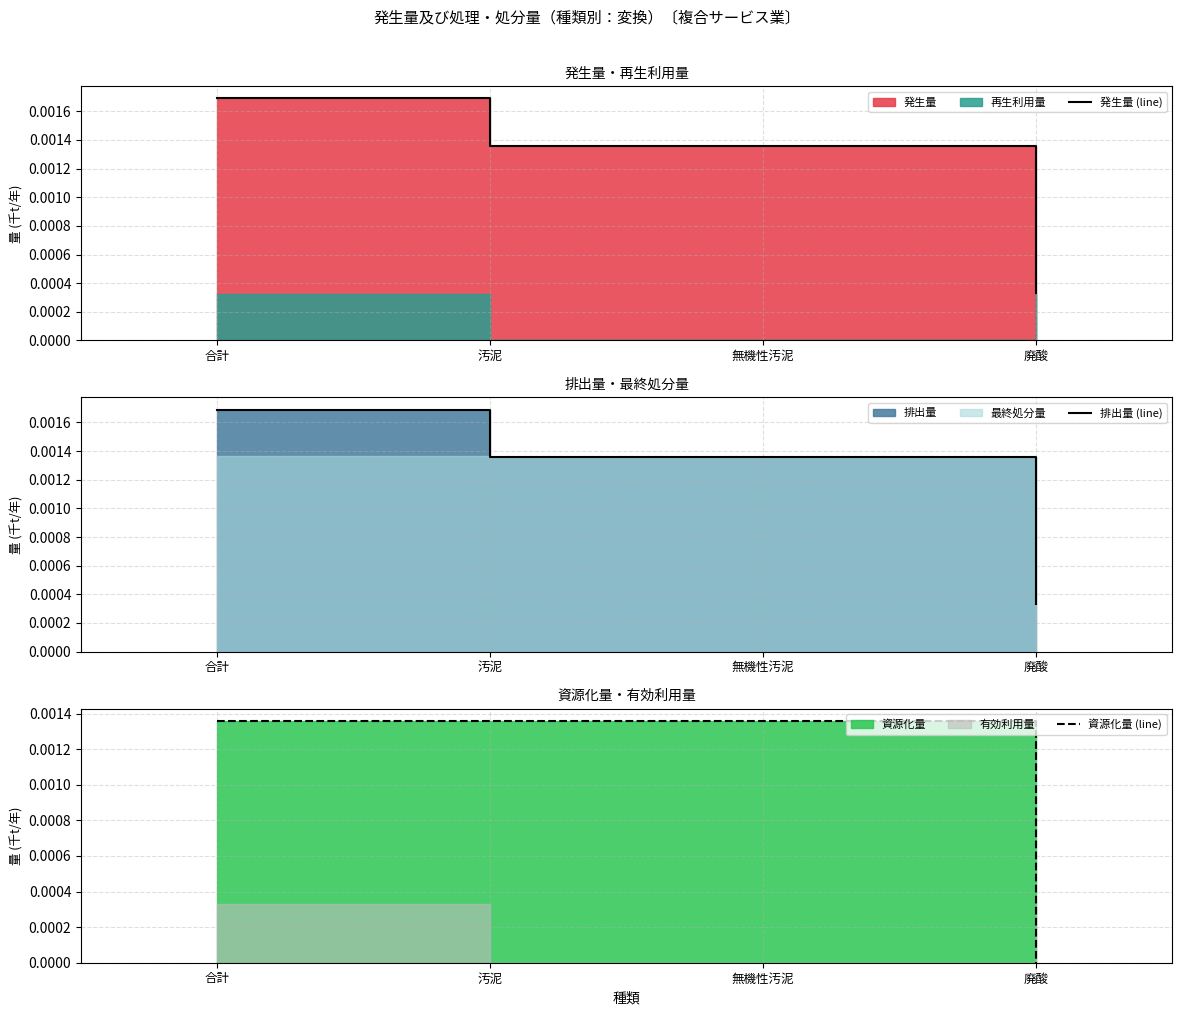

What is the label of the 3rd point from the right?

汚泥